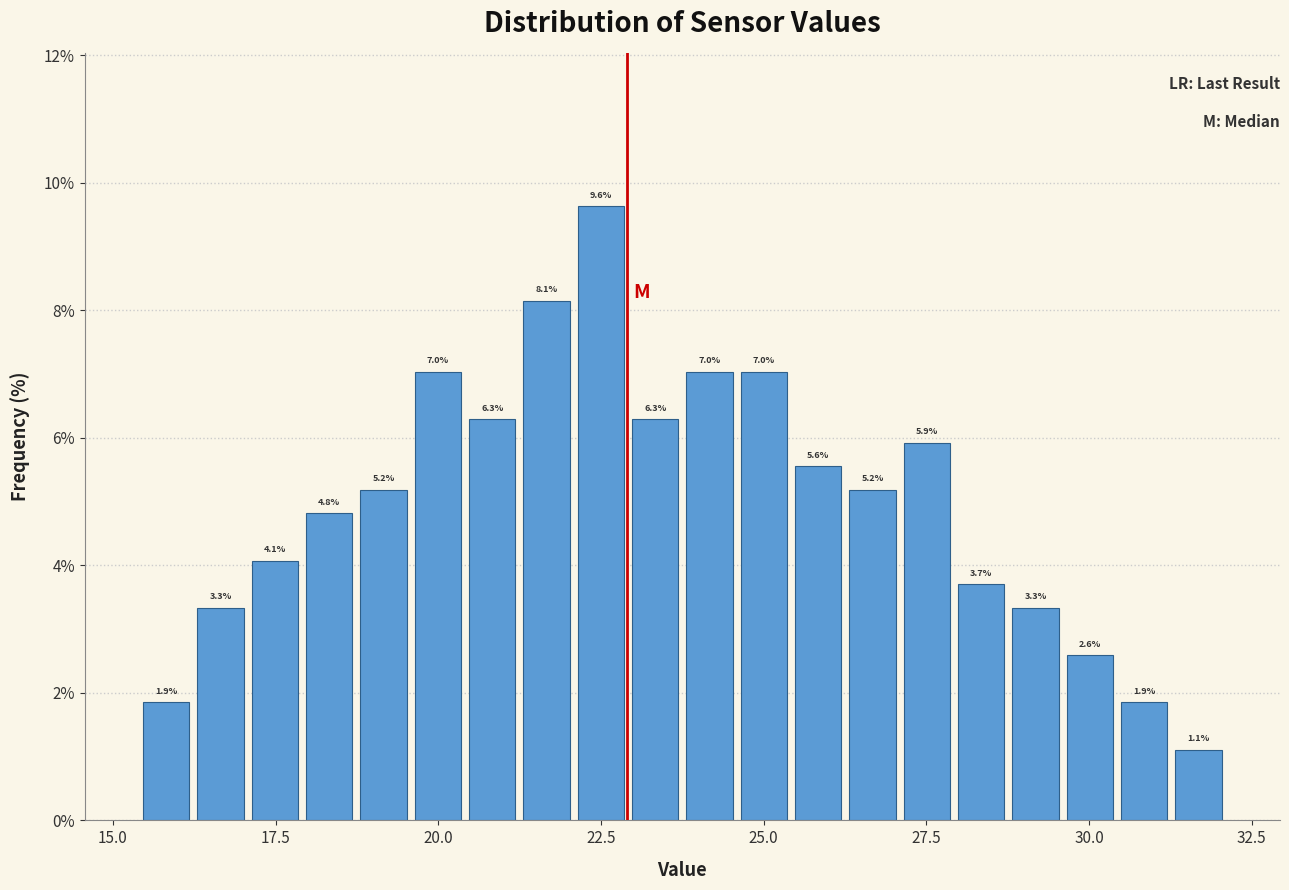

Read against the x-axis, roughly where is the centre of the tallest bar?

22.5